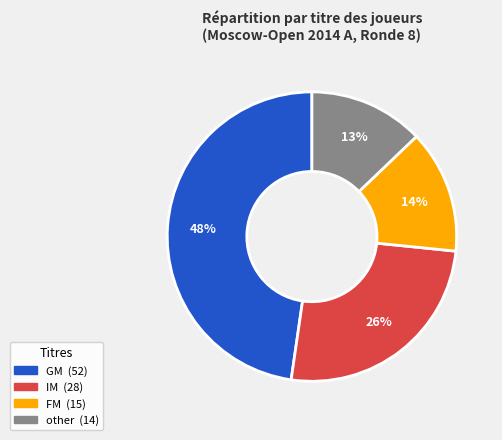

What percentage is the other slice, to the nearest percent?

13%